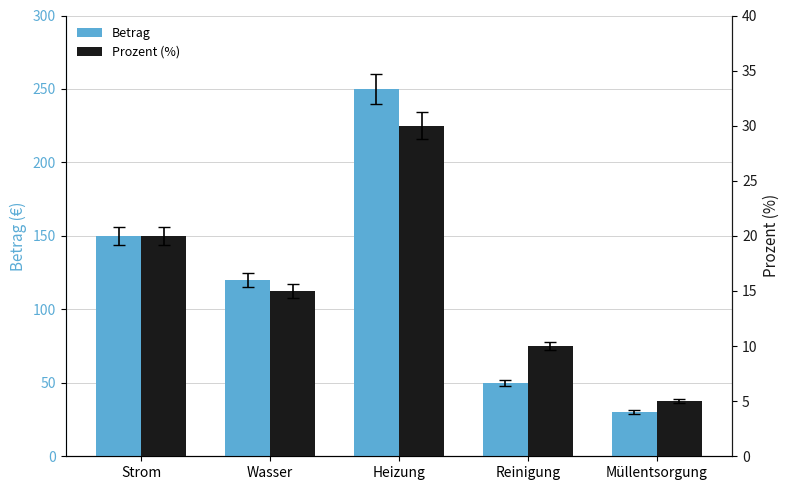

What is the difference between the maximum and minimum values in the Prozent (%) series?

25